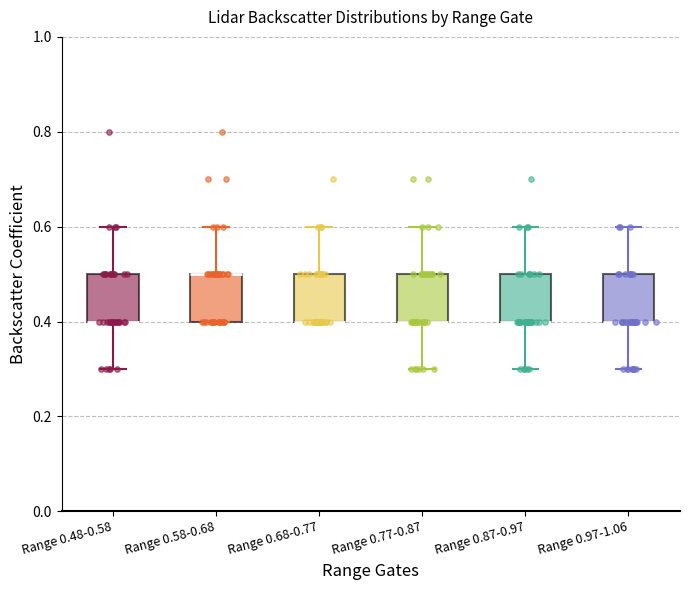

Where does the upper whisker of the box for Range 0.87-0.97 end on the y-axis? The values are not printed on the chart, so give them approximately, as read against the axis.

0.6